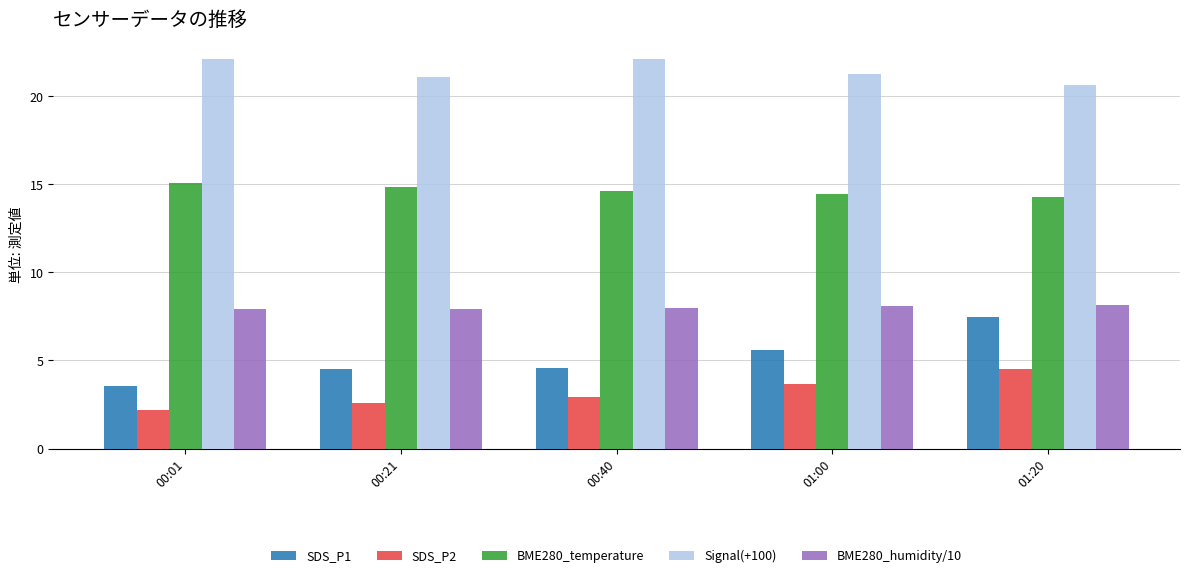

Are the bars horizontal?

No